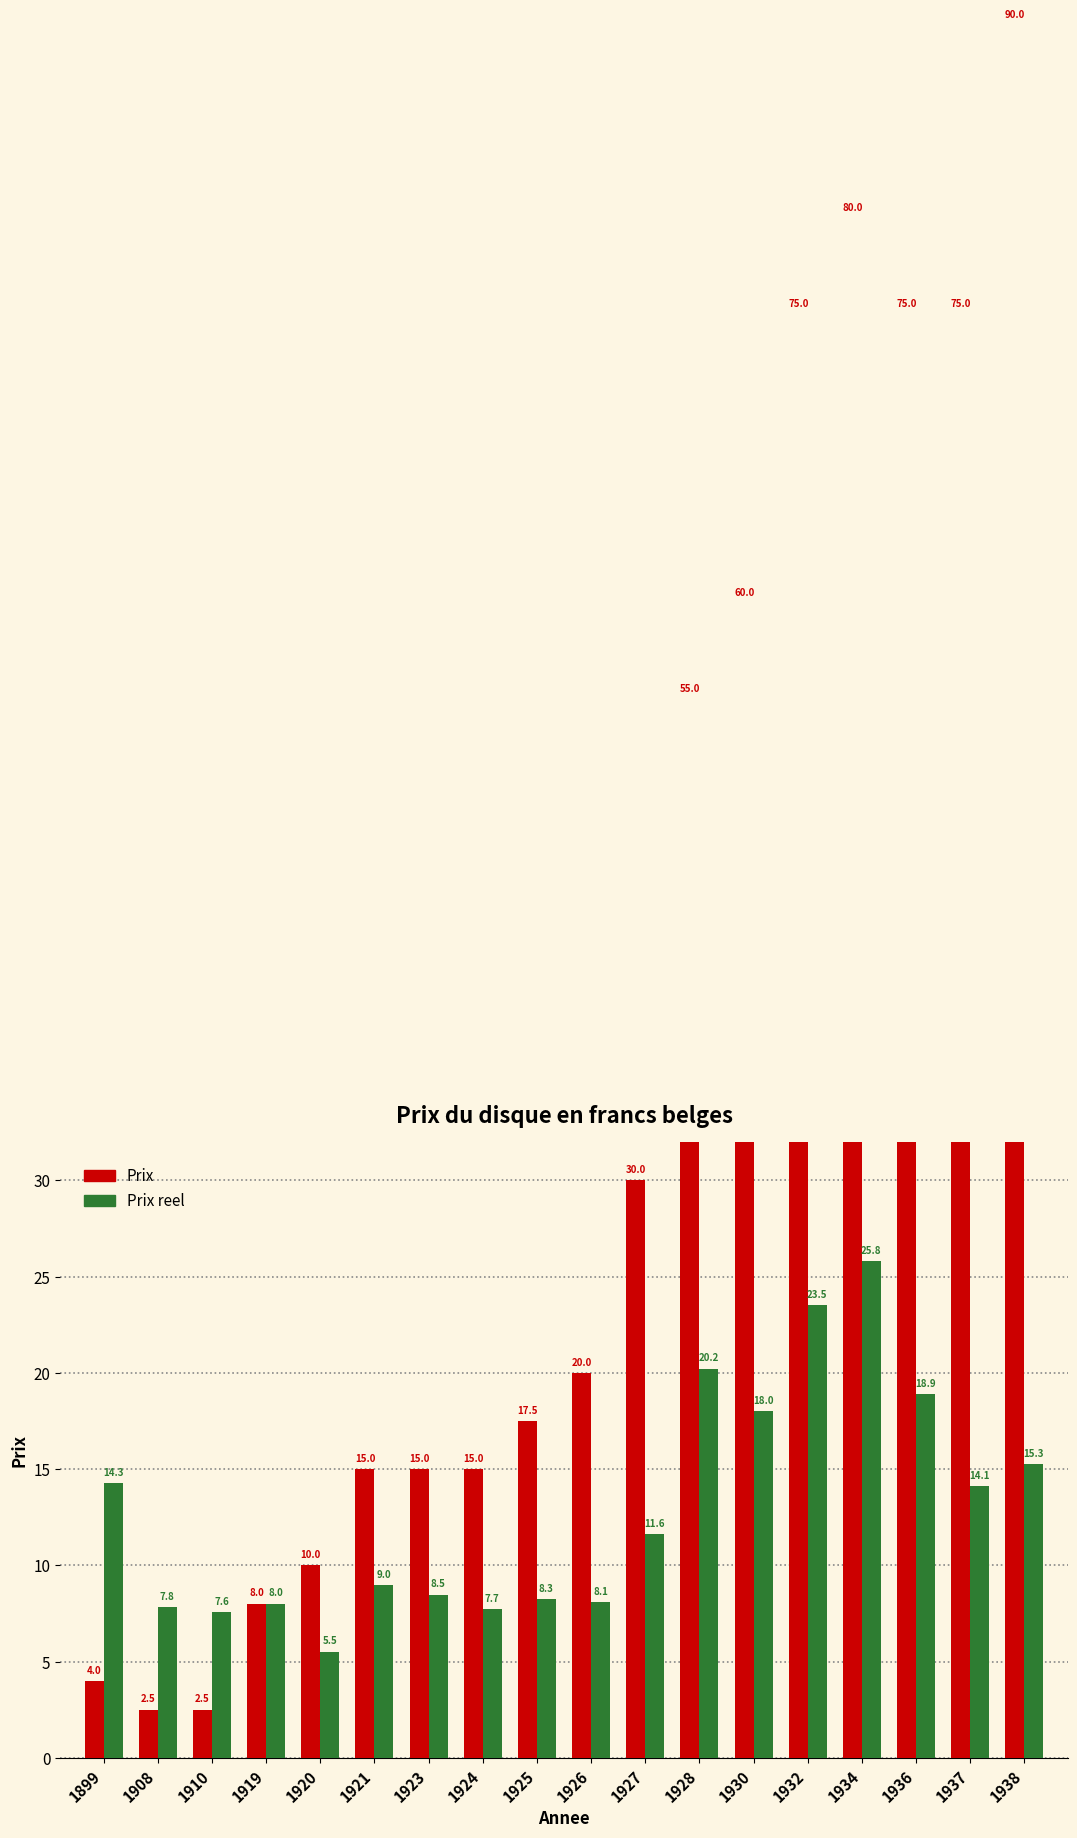

What is the difference between the maximum and minimum values in the Prix reel series?

20.3